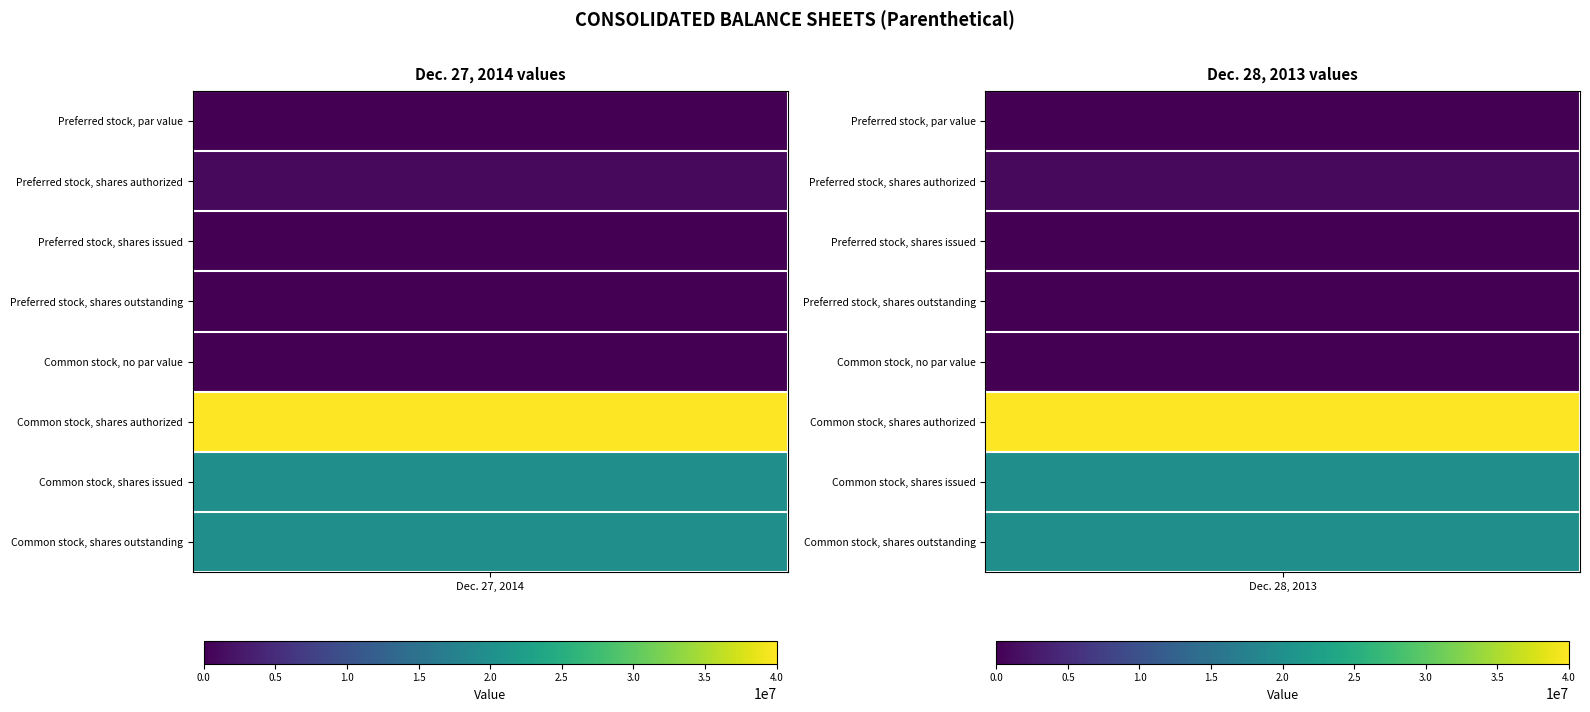

Reading left to right, list all the values displayed in this chart.

Preferred stock, par value: 0	0
Preferred stock, shares authorized: 1000000	1000000
Preferred stock, shares issued: 0	0
Preferred stock, shares outstanding: 0	0
Common stock, no par value: 0	0
Common stock, shares authorized: 40000000	40000000
Common stock, shares issued: 19984451	19948270
Common stock, shares outstanding: 19984451	19948270